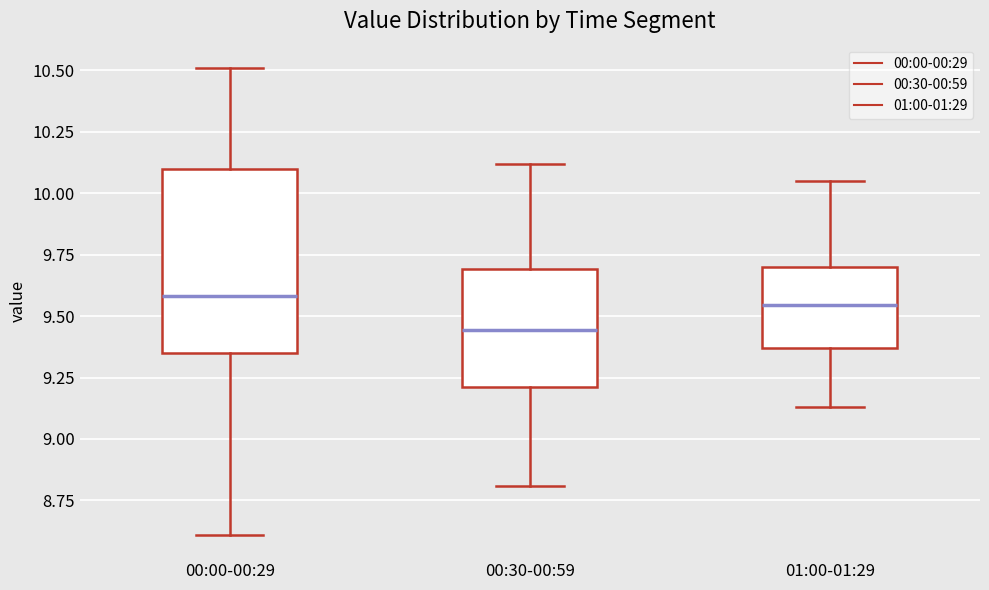

Which box is the tallest, from its lower edge to its upper edge?

00:00-00:29